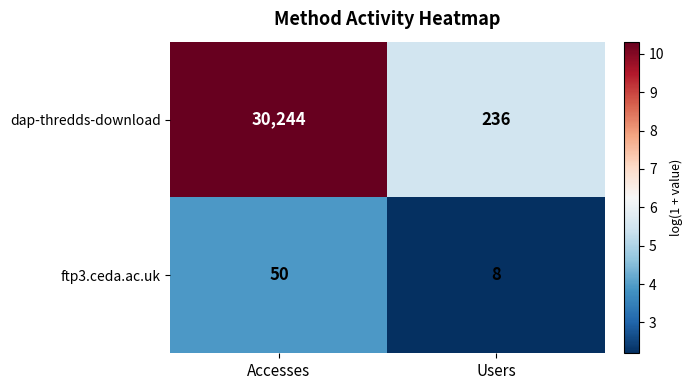

The ftp3.ceda.ac.uk series shows 18 at Accesses. True or false?

False